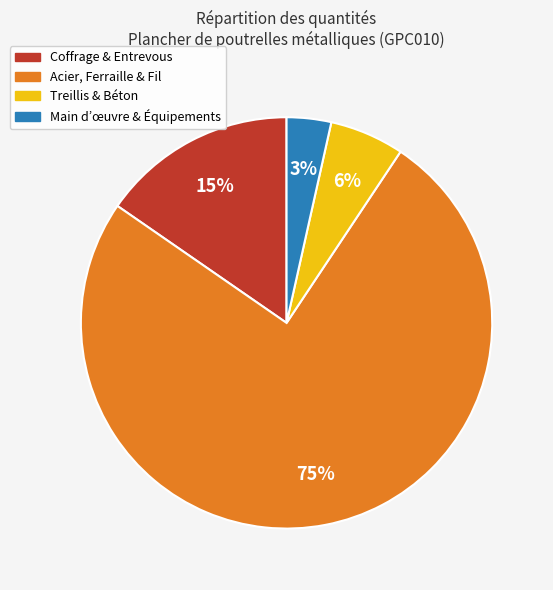

Does any single category account for the majority?

Yes